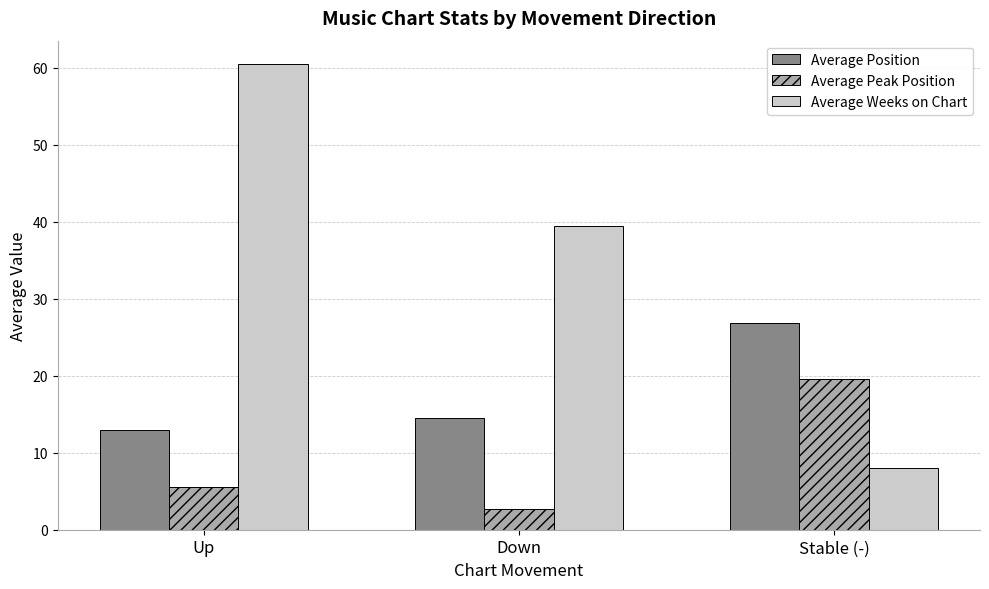

What is the sum of the Average Peak Position values at Down and Up?

8.2